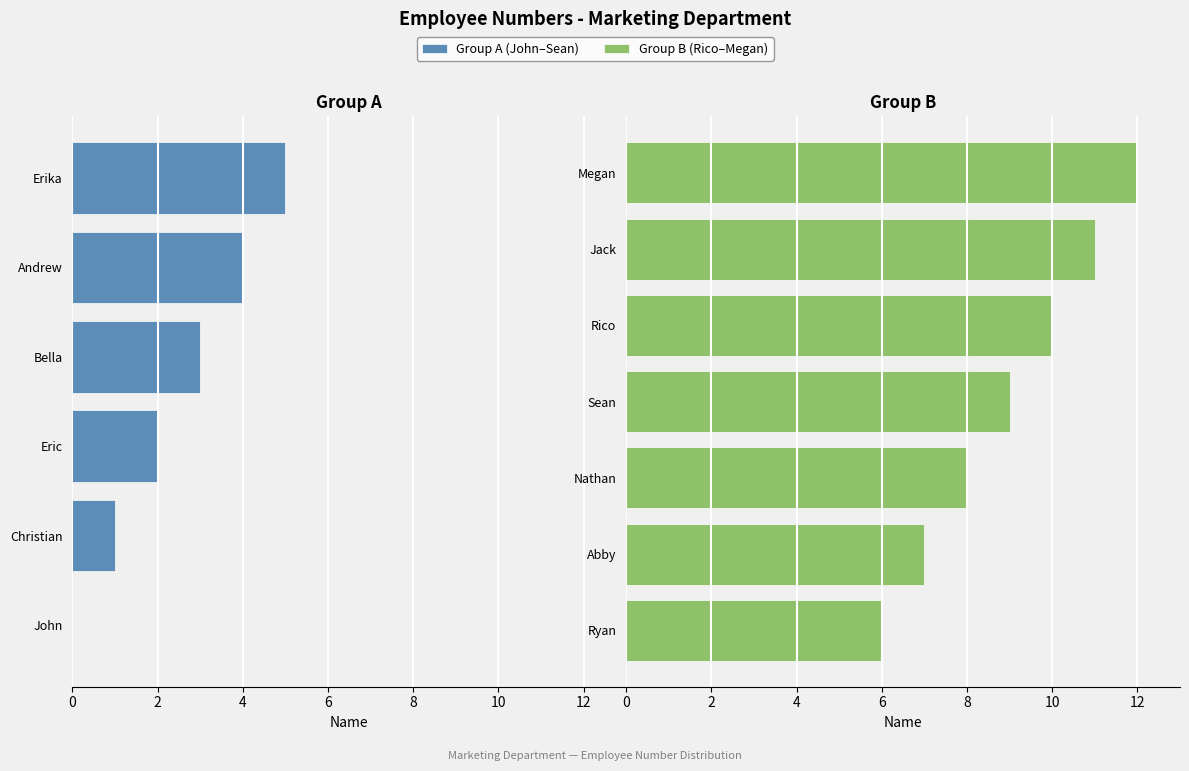

Reading left to right, list all the values displayed in this chart.

John=0	Christian=1	Eric=2	Bella=3	Andrew=4	Erika=5	Ryan=6	Abby=7	Nathan=8	Sean=9	Rico=10	Jack=11	Megan=12